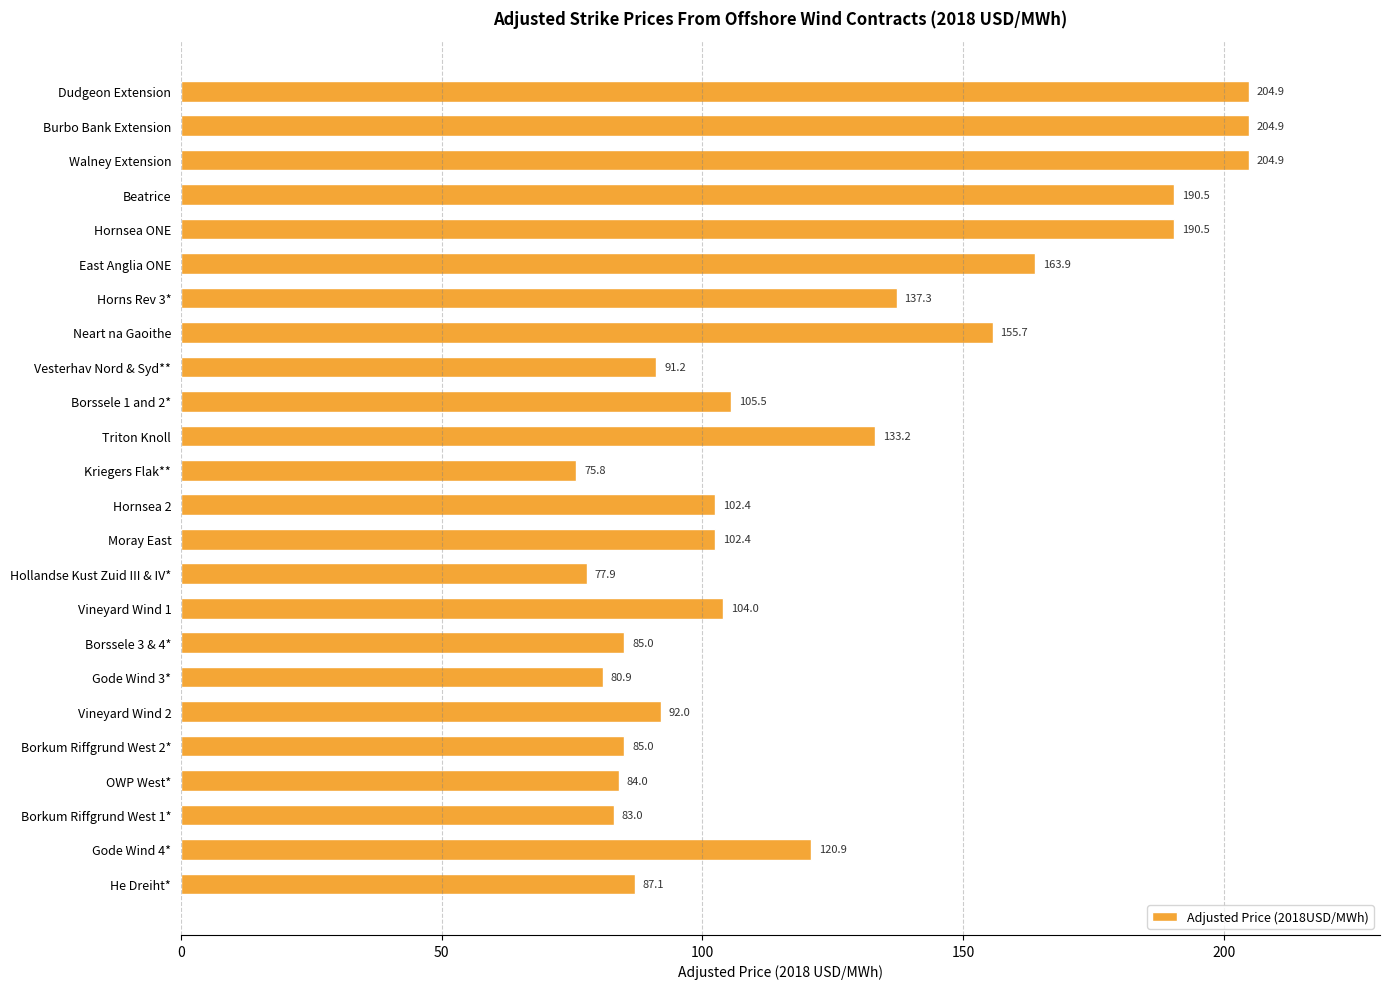

What is the average value?

123.5